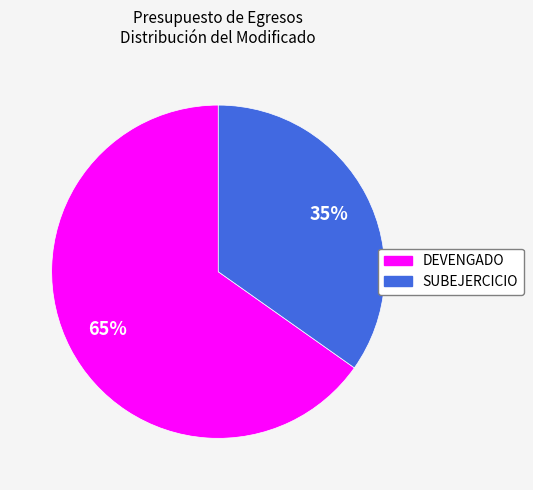

What is the smallest slice in the pie chart?

SUBEJERCICIO